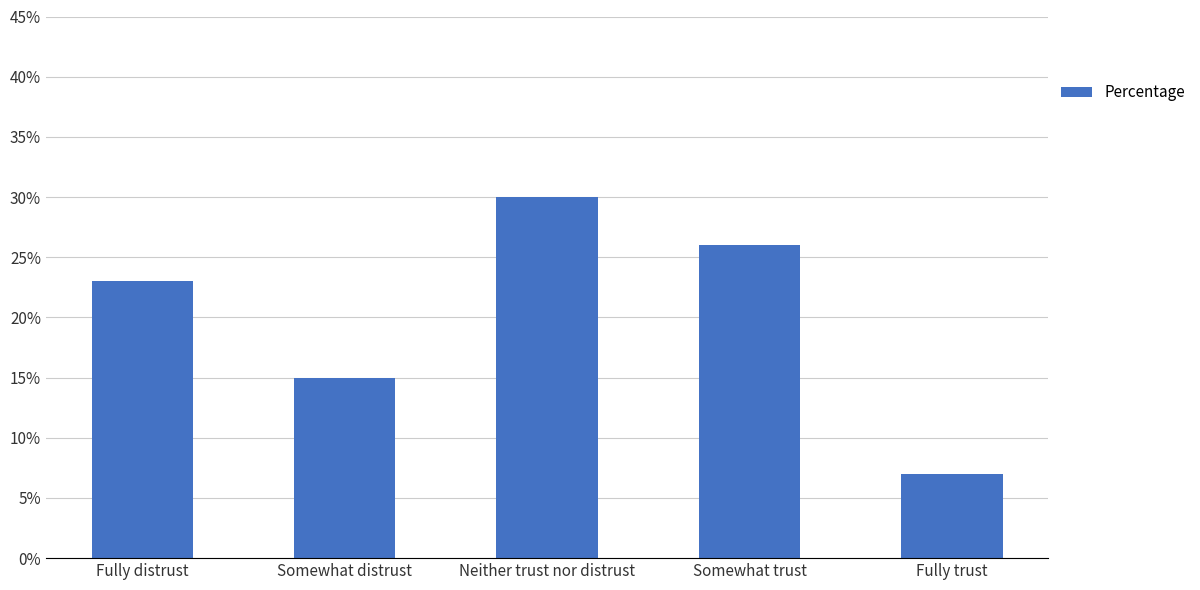

Count the number of categories in the chart.

5